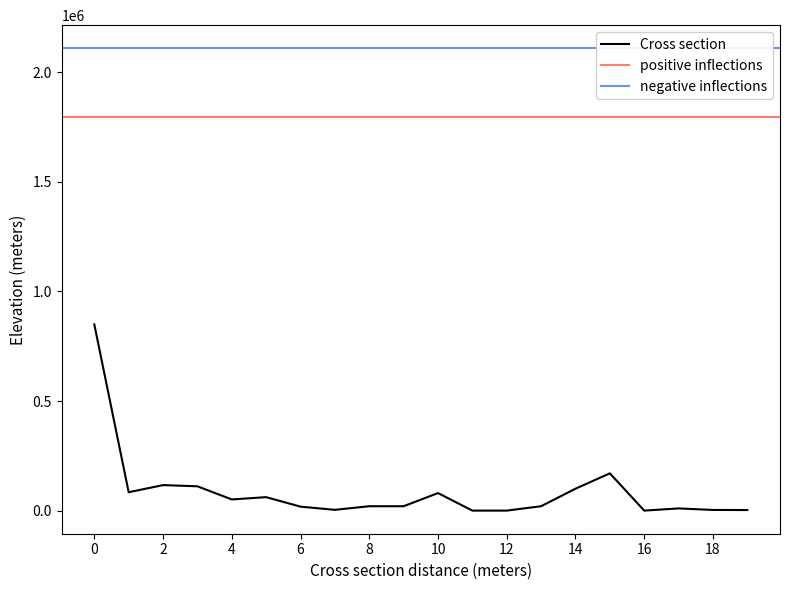

What is the value of the negative inflections point at the 3rd from the left?

2109645.1